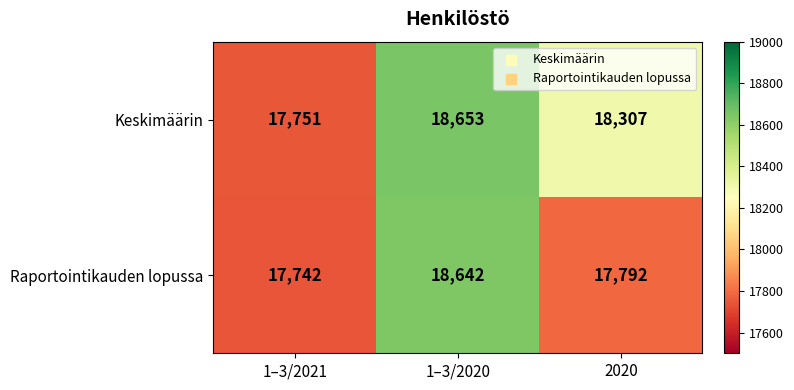

Which category has the highest value in the Raportointikauden lopussa series?

1–3/2020